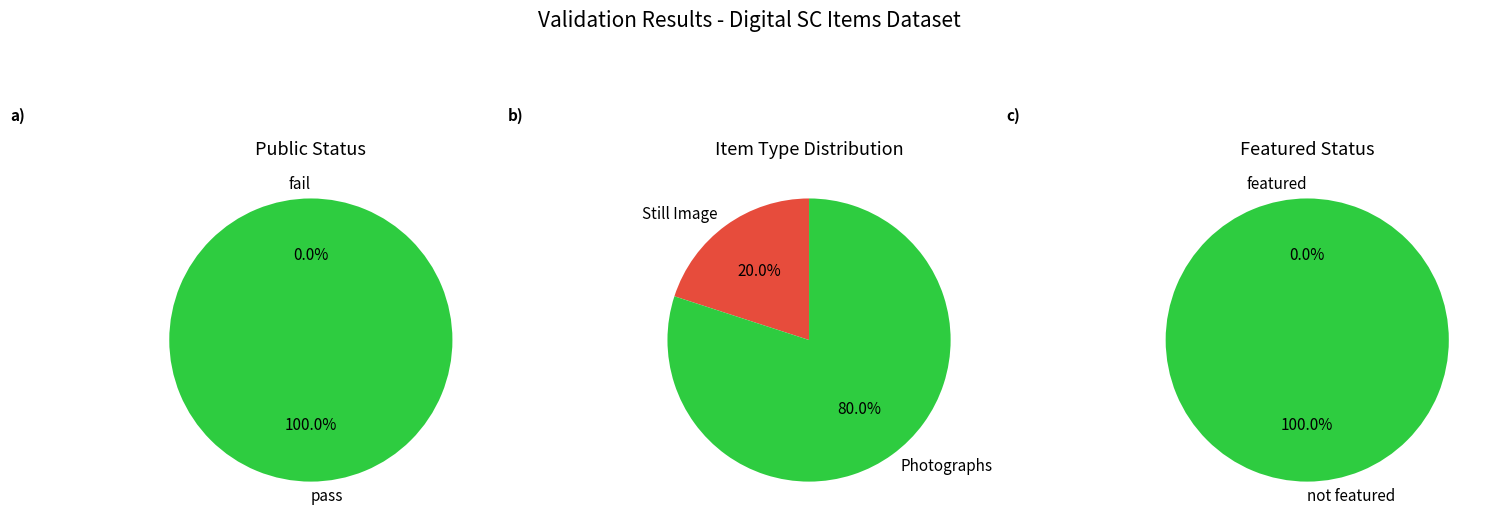

The 24878 slice represents 34% of the pie. True or false?

False